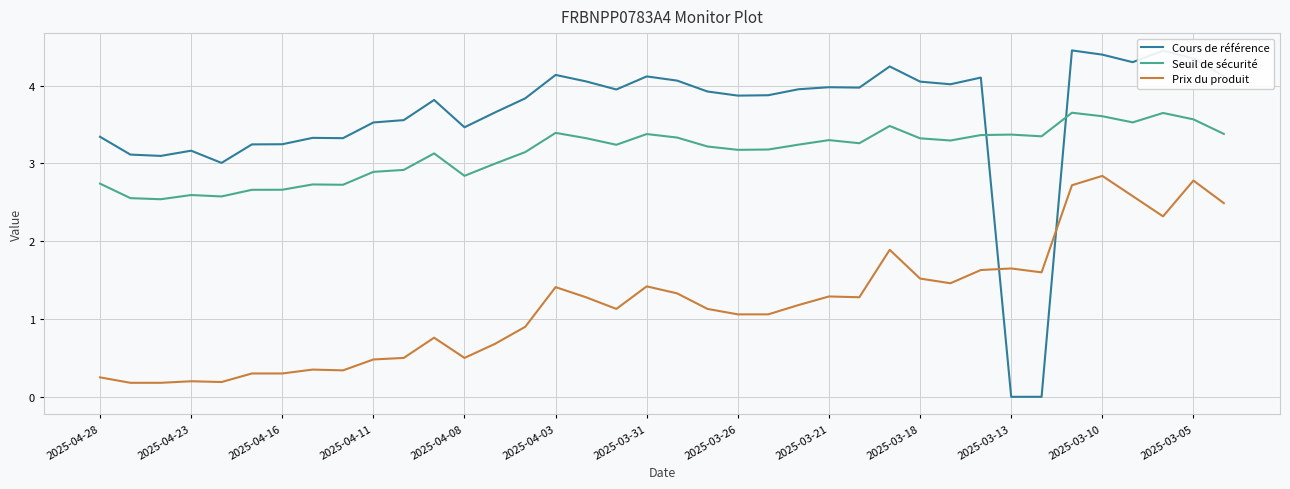

Which series has the widest spread of values?

Cours de référence